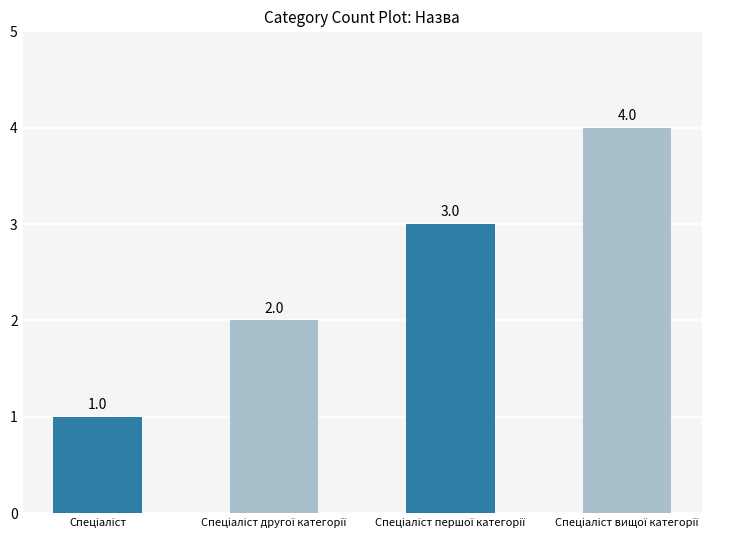

What is the greatest value displayed?

4